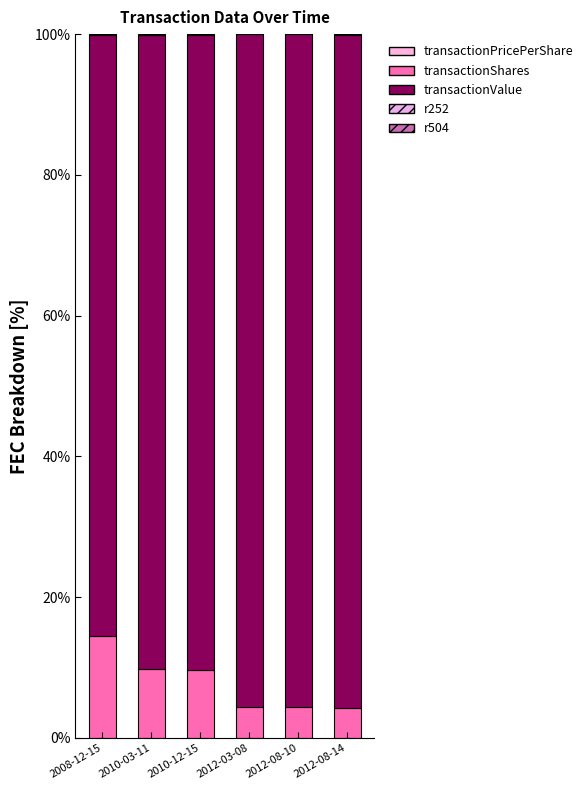

Are the bars grouped side by side (vs. stacked)?

No